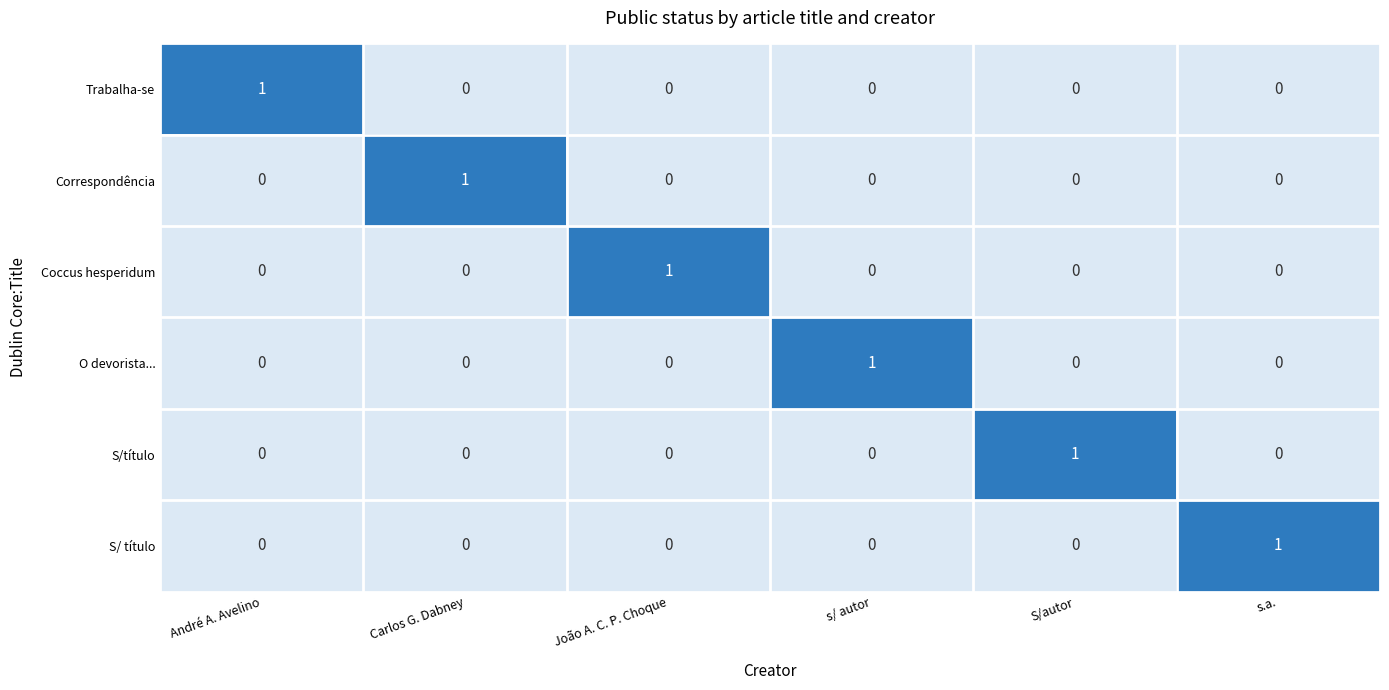

At how many categories does at least one series exceed 0?

6